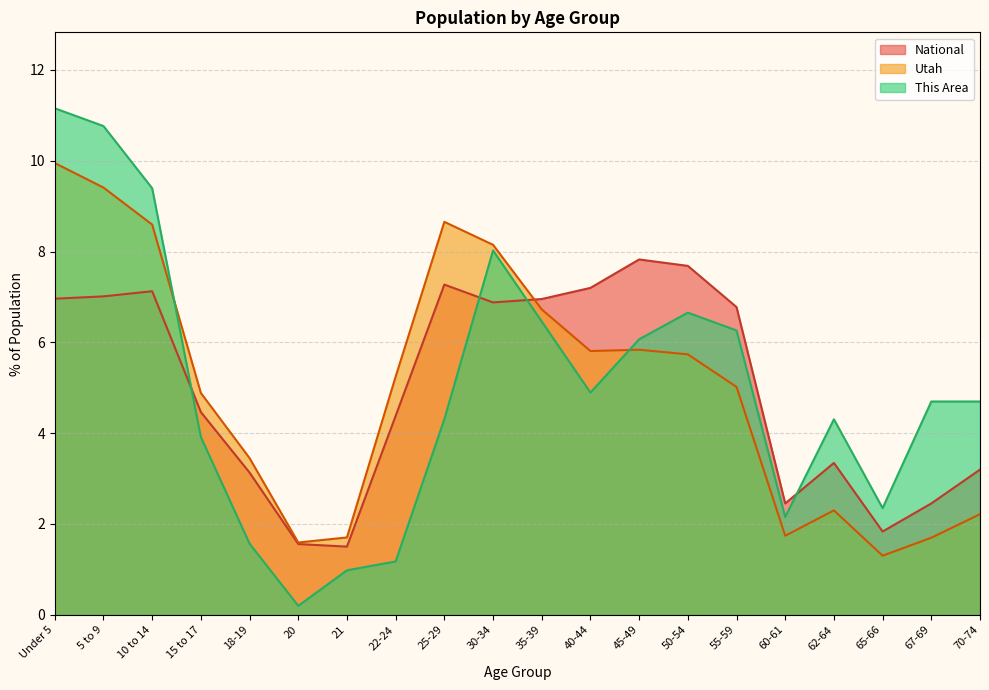

After their last crossing, which series has the higher values: National or This Area?

This Area